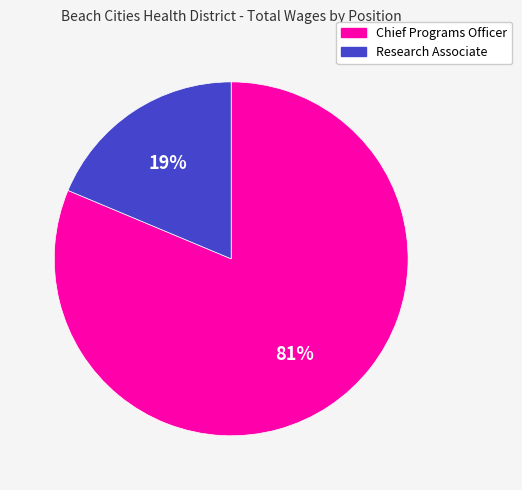

Does Chief Programs Officer represent more than half of the total?

Yes